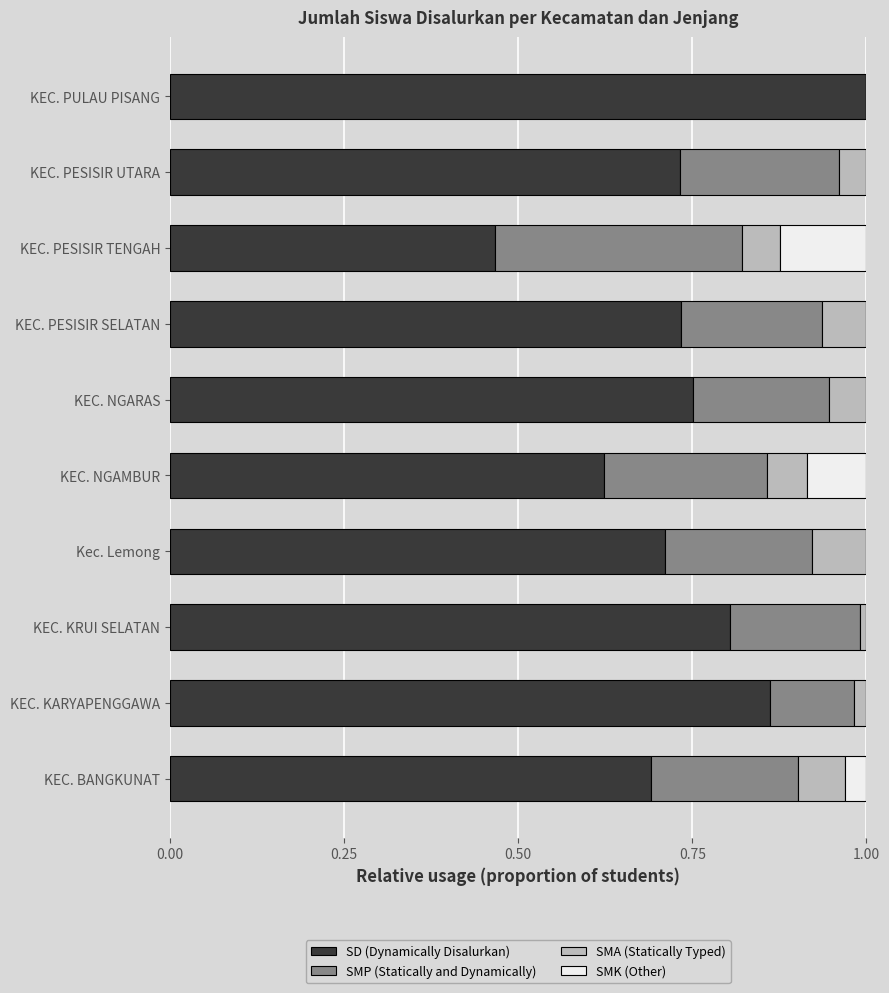

What is the total value across all series at KEC. PESISIR UTARA?

1.0